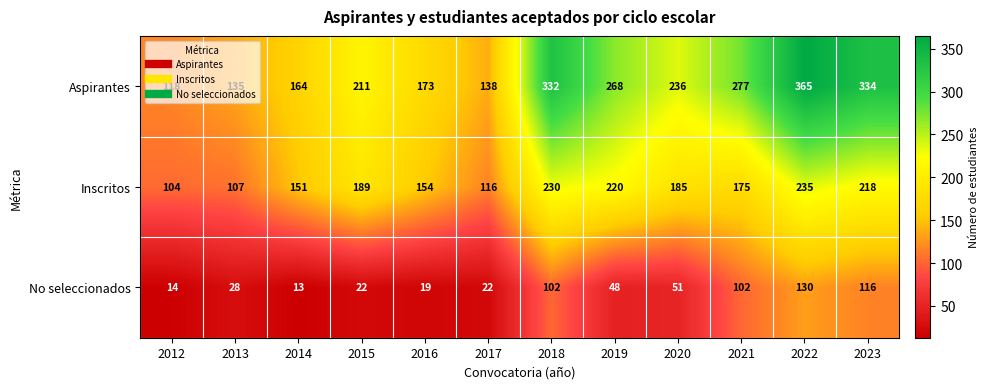

What is the total value across all series at 2012?

236